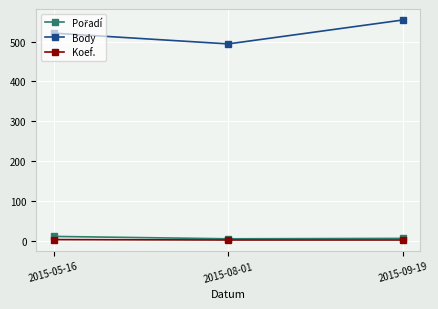

The value of Body at 2015-08-01 is 494. True or false?

True